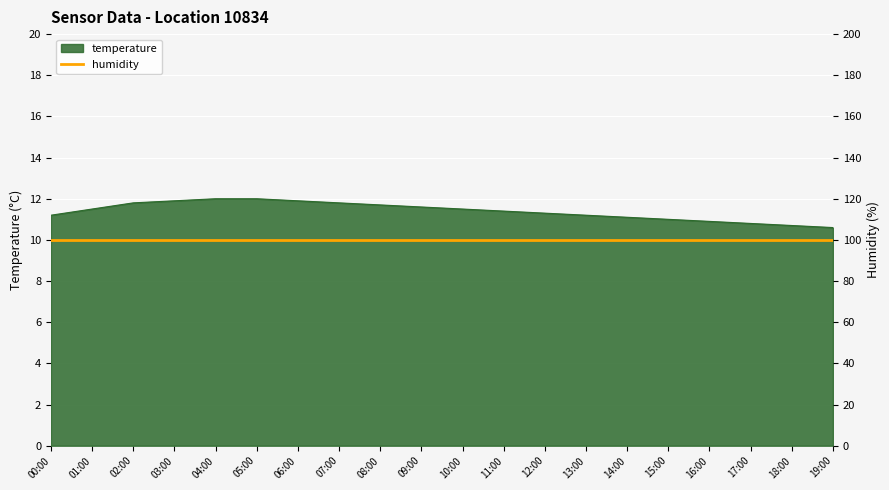

Is it true that the value at 07:00 is 17.5?

False